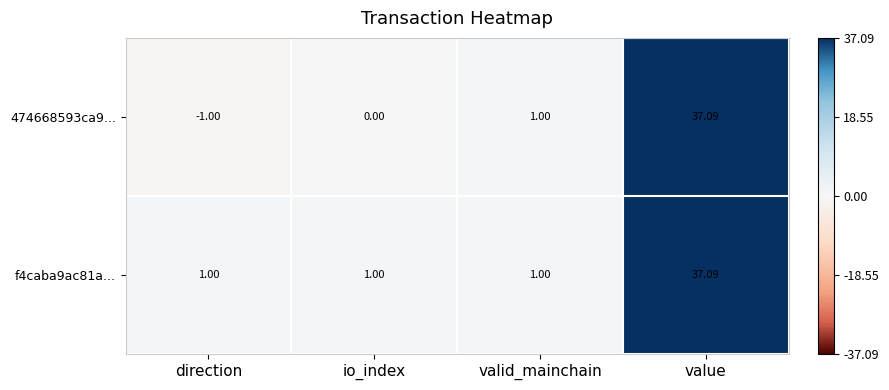

Which label corresponds to the smallest value in the chart?

direction